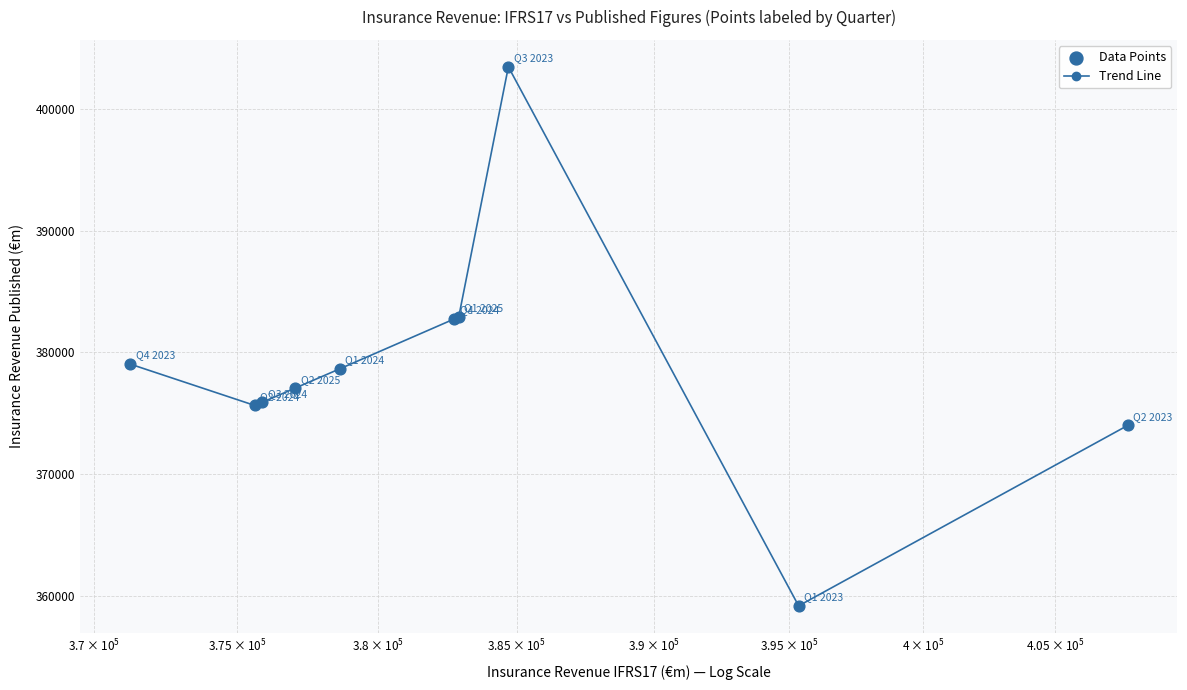

What is the difference between the maximum and second lowest values?

29475.8